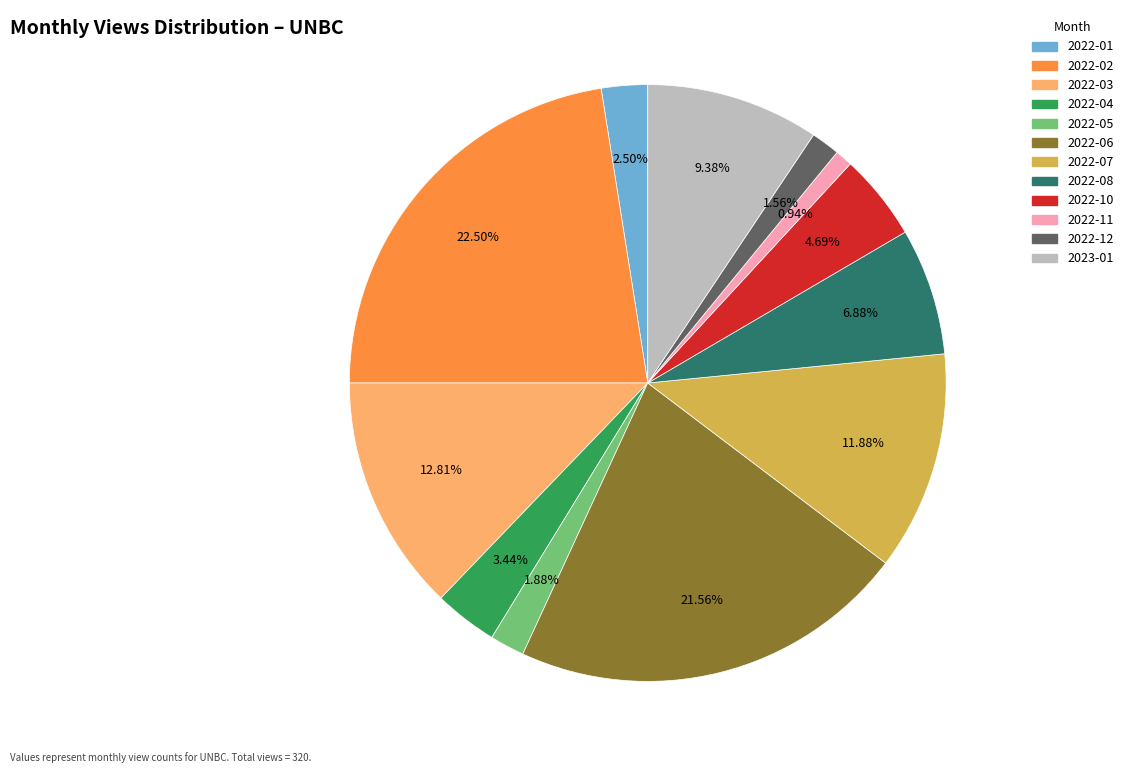

What is the total percentage of 2022-10 and 2022-03?

17.5%